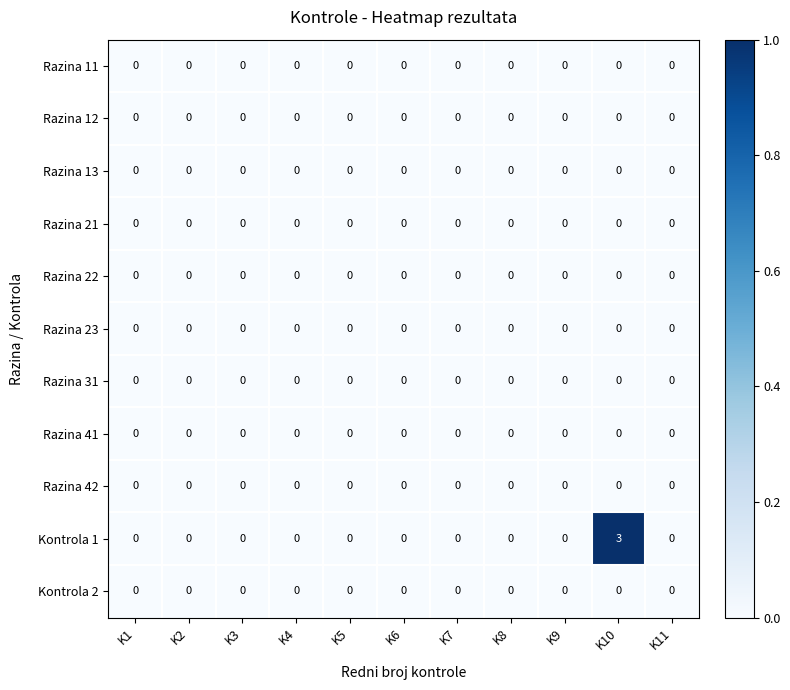

What is the greatest value displayed?

3